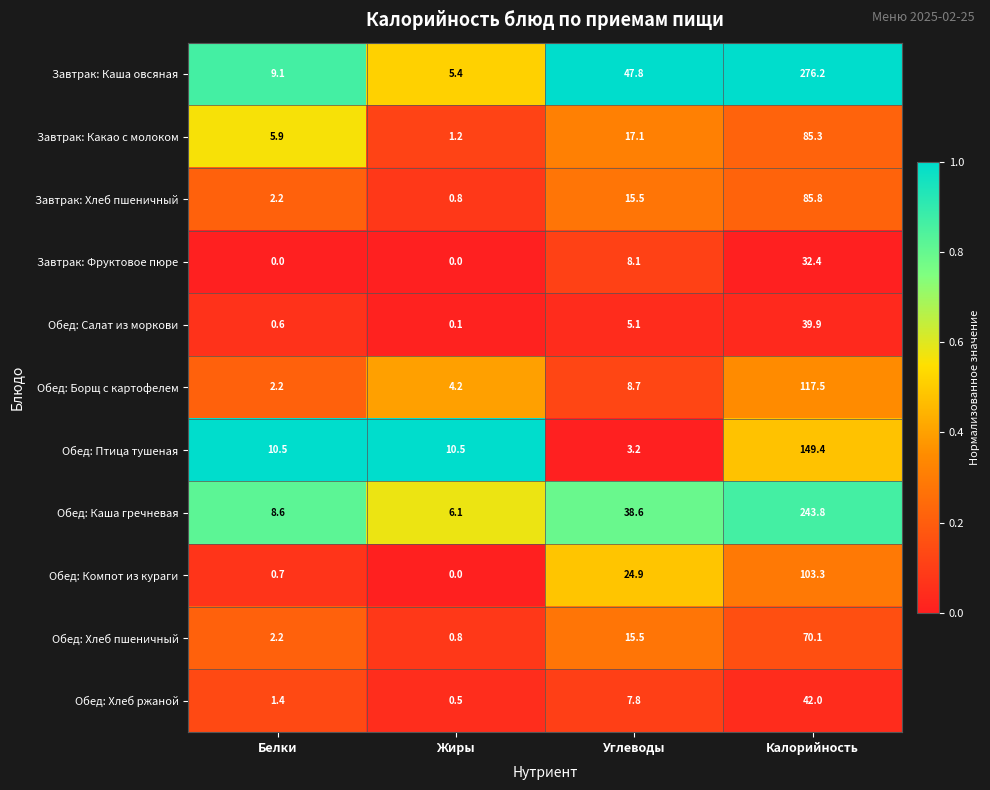

Count the number of data series in this chart.

11